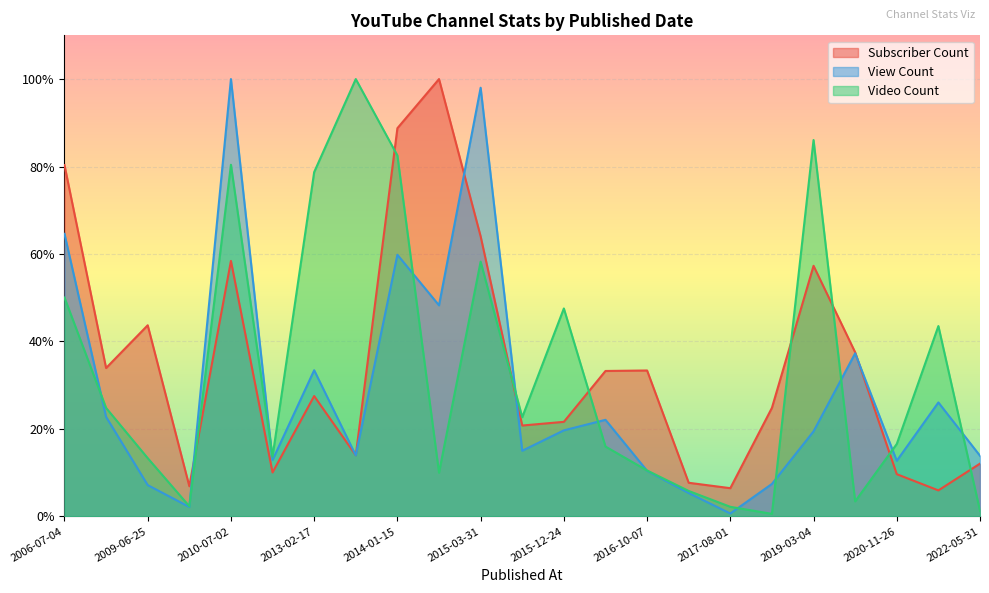

True or false: Subscriber Count and Video Count intersect in this chart.

True